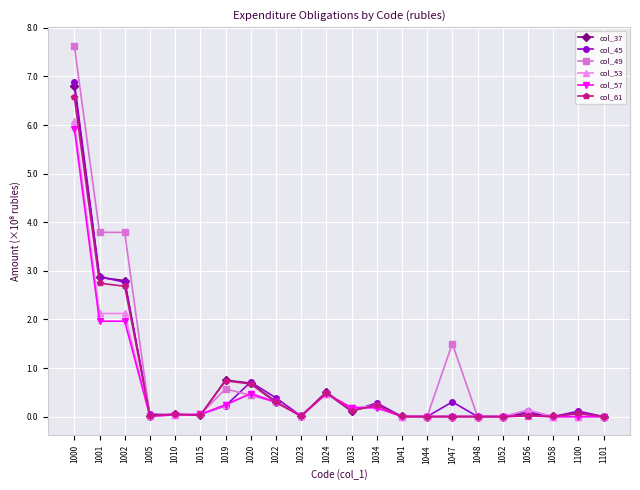

At how many categories does at least one series exceed 2?

3